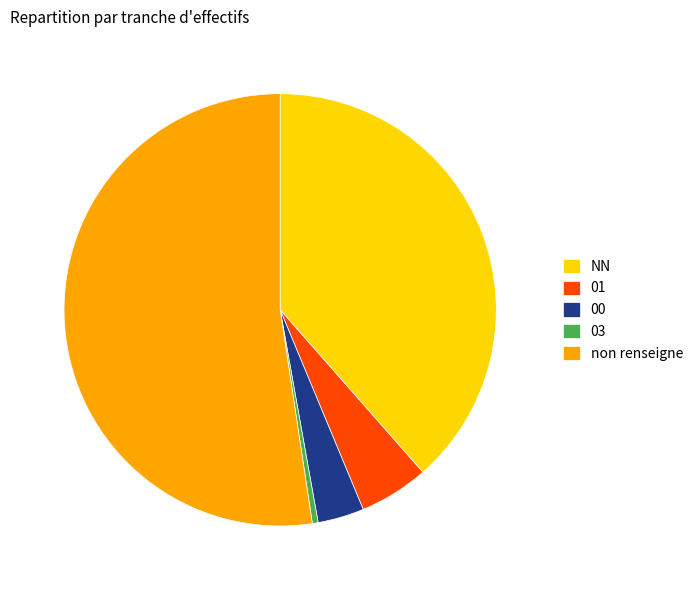

What is the ratio of the value at 01 to the value at 03?

12.0